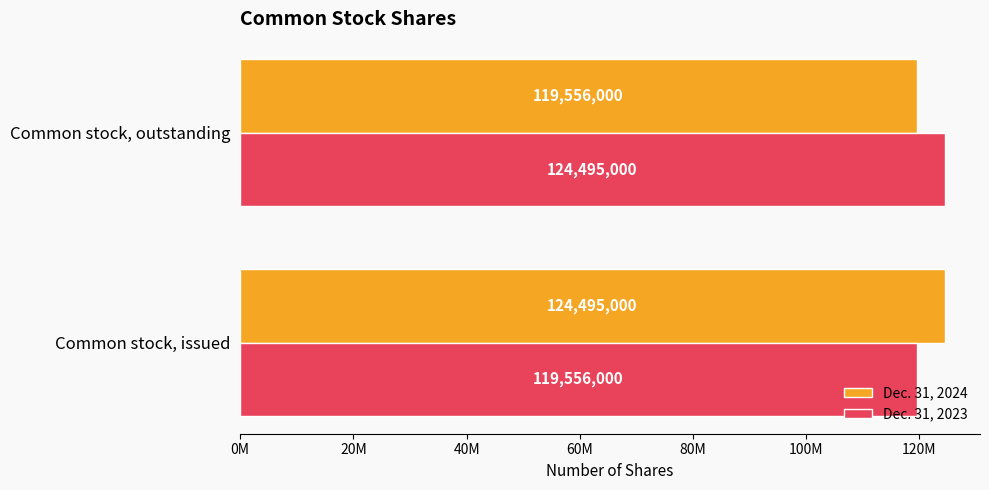

What is the value of the Dec. 31, 2024 bar at the 1st from the left?

124495000